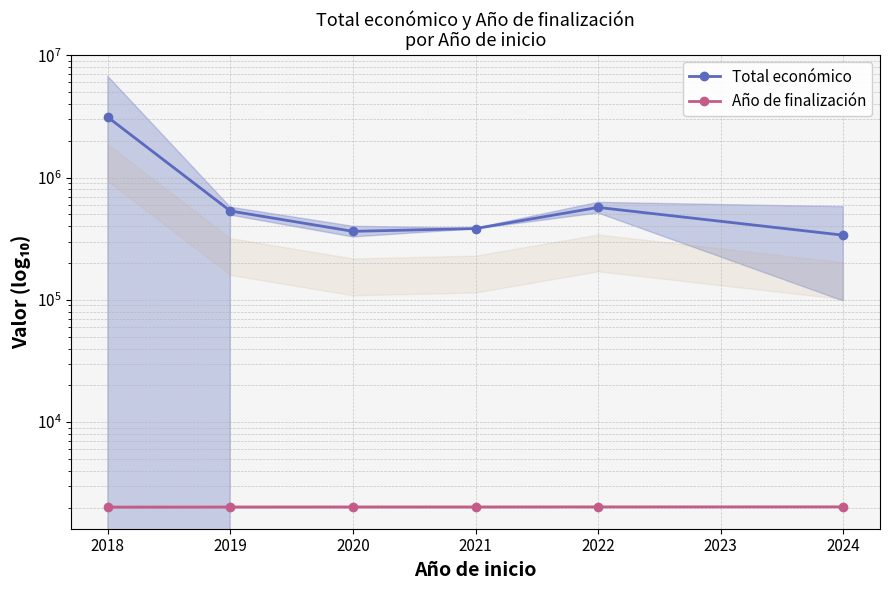

Reading left to right, what are all the values shown in this chart?

Total económico: 3118539.8	533131.0	363424.0	383163.0	570505.0	338070.0
Año de finalización: 2018.0	2021.0	2023.0	2023.0	2025.0	2027.0